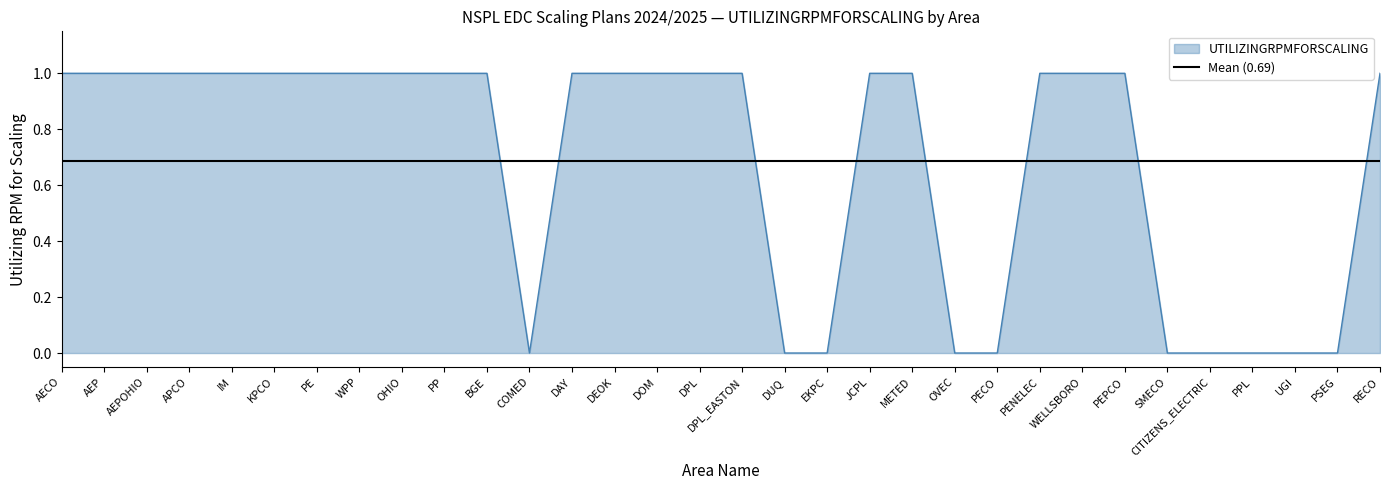

What is the label of the 19th point from the left?

EKPC